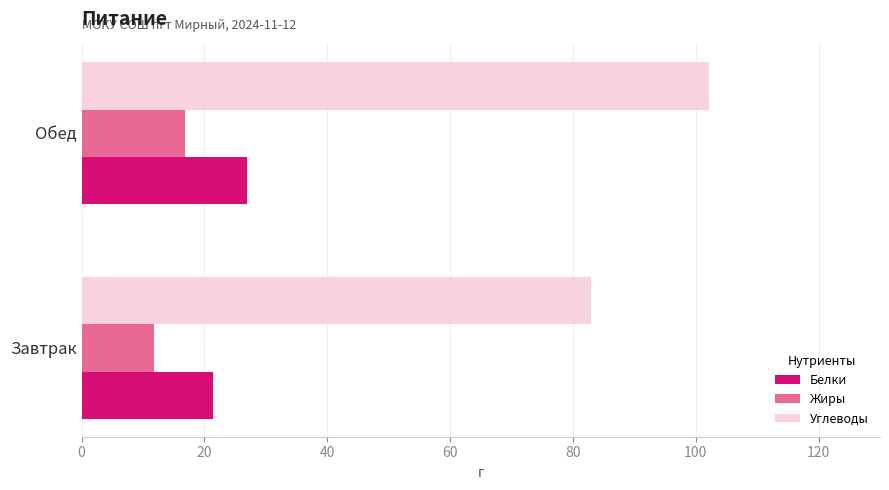

At which category does the chart reach its peak across all series?

Обед